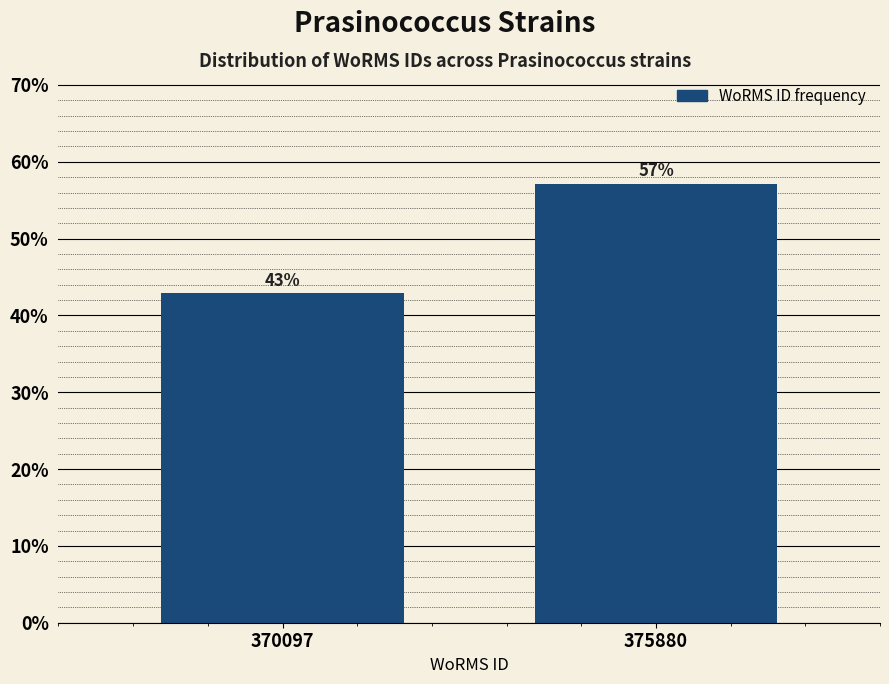

Where does the data first go above 57?

375880